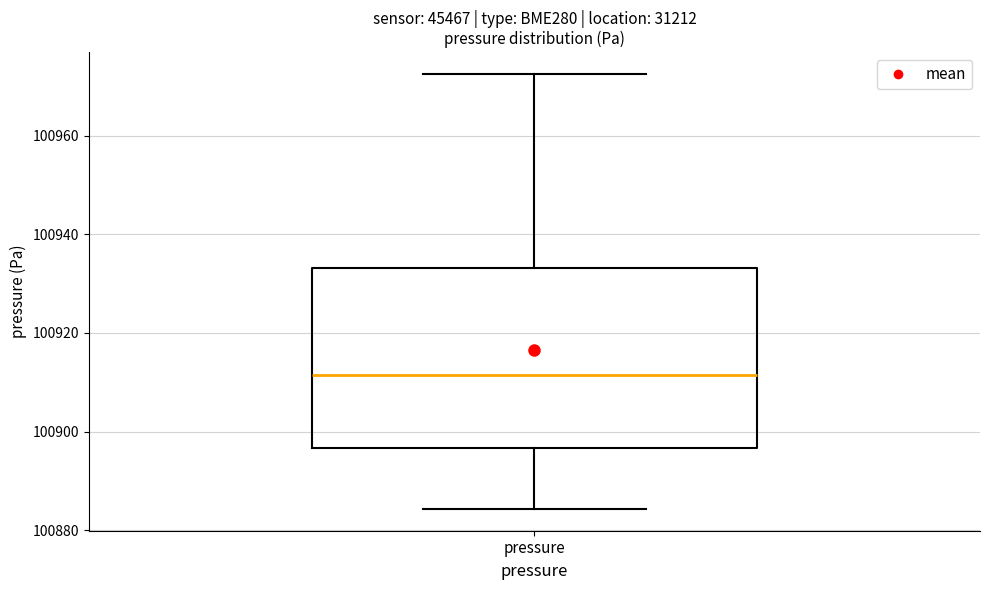

Where does the upper whisker of the box for pressure end on the y-axis? The values are not printed on the chart, so give them approximately, as read against the axis.

100972